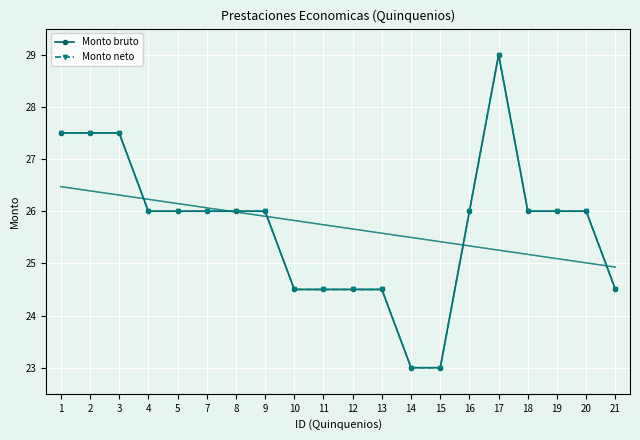

List the labels in order of Monto bruto value, largest first.

17, 1, 2, 3, 4, 5, 7, 8, 9, 16, 18, 19, 20, 10, 11, 12, 13, 21, 14, 15